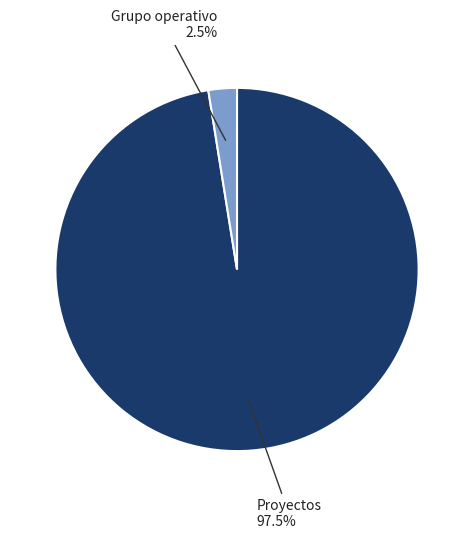

Does any single category account for the majority?

Yes